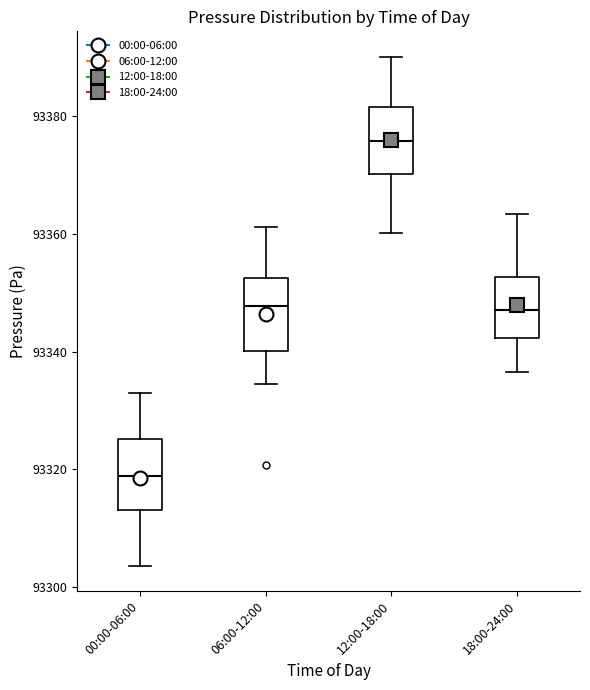

Reading left to right, read every box against the y-axis: the position of its median line, the range the box covers, and the ends of its whiskers. The values are not printed on the chart, so give them approximately, as read against the axis.

00:00-06:00: median 93318, box 93314 to 93326, whiskers 93304 to 93332
06:00-12:00: median 93348, box 93340 to 93352, whiskers 93334 to 93362
12:00-18:00: median 93376, box 93370 to 93382, whiskers 93360 to 93390
18:00-24:00: median 93348, box 93342 to 93352, whiskers 93336 to 93364